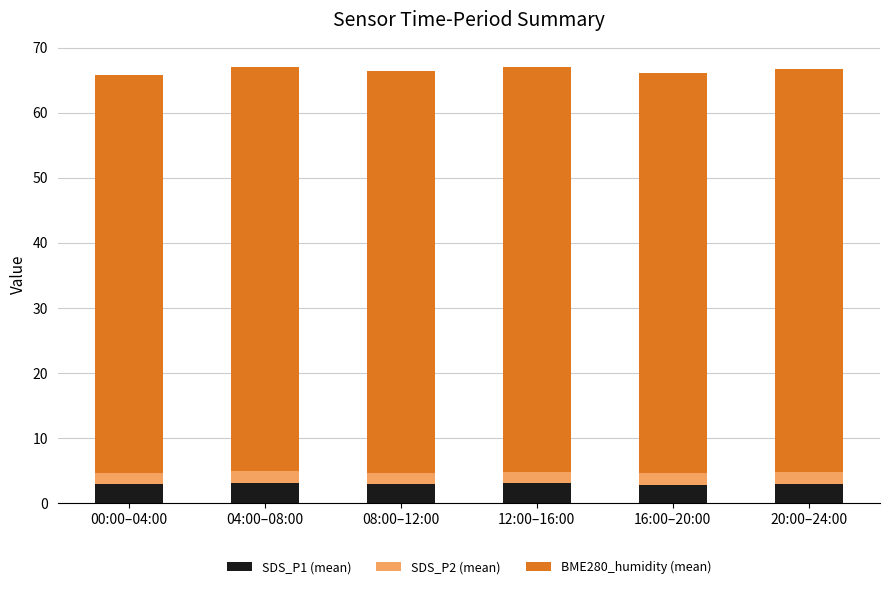

The SDS_P1 (mean) series shows 0.8 at 00:00–04:00. True or false?

False